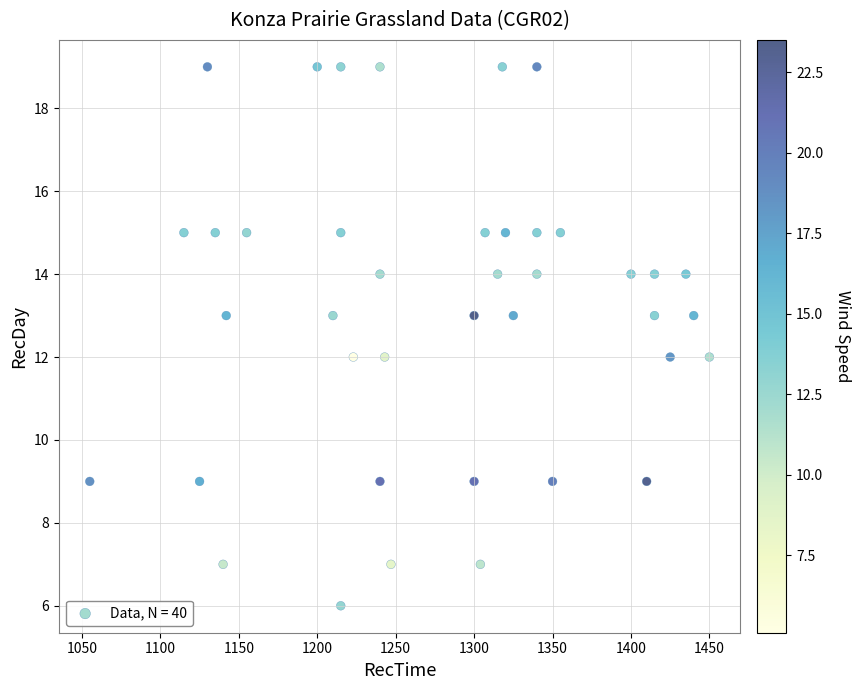

What is the range of Y values (max minus min)?

13